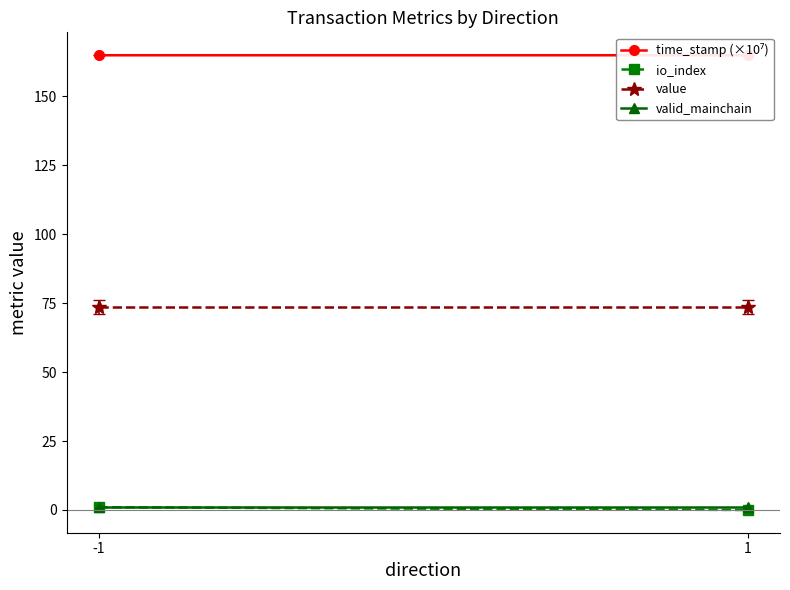

What is the spread (max minus min) of values at -1?

163.9